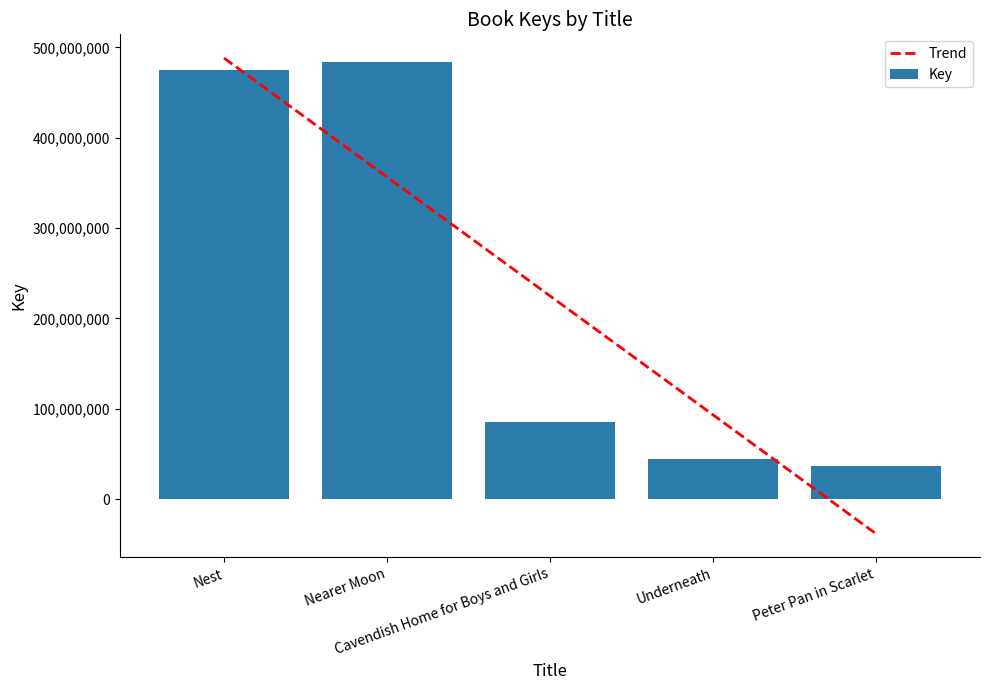

Reading right to left, what are all the values shown in this chart?

Trend: Peter Pan in Scarlet=-38195490.2	Underneath=93404133.2	Cavendish Home for Boys and Girls=225003756.6	Nearer Moon=356603380.0	Nest=488203003.4
Key: Peter Pan in Scarlet=36314186.0	Underneath=44734462.0	Cavendish Home for Boys and Girls=85439705.0	Nearer Moon=483701792.0	Nest=474828638.0